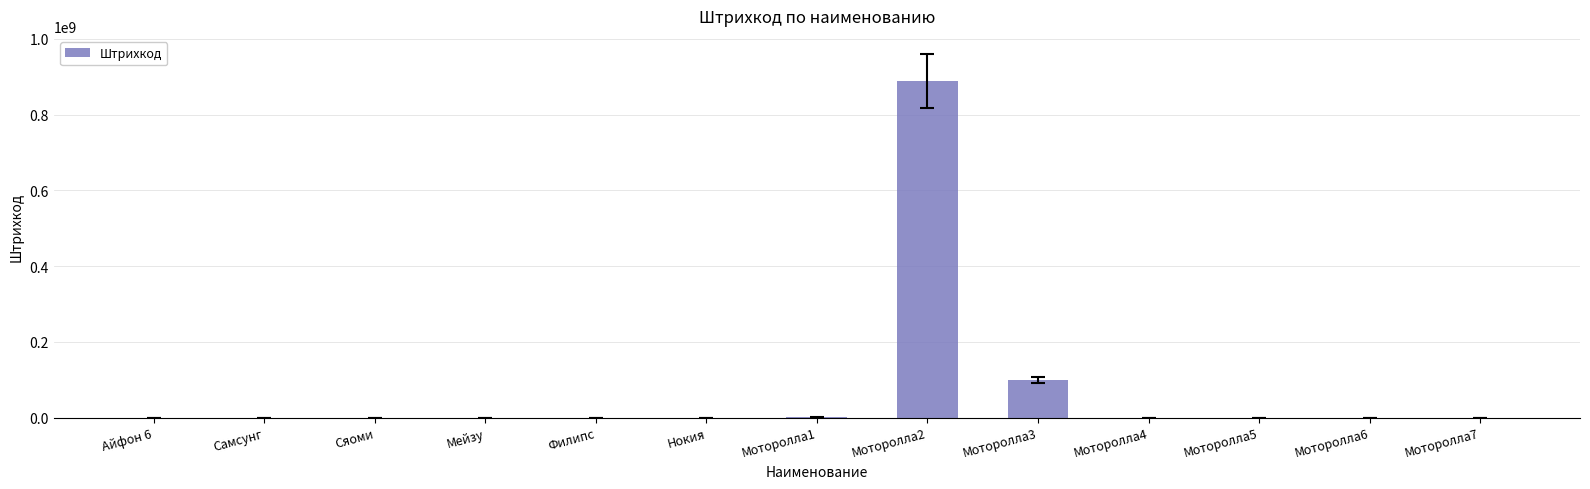

At which category does the chart reach its peak across all series?

Моторолла2